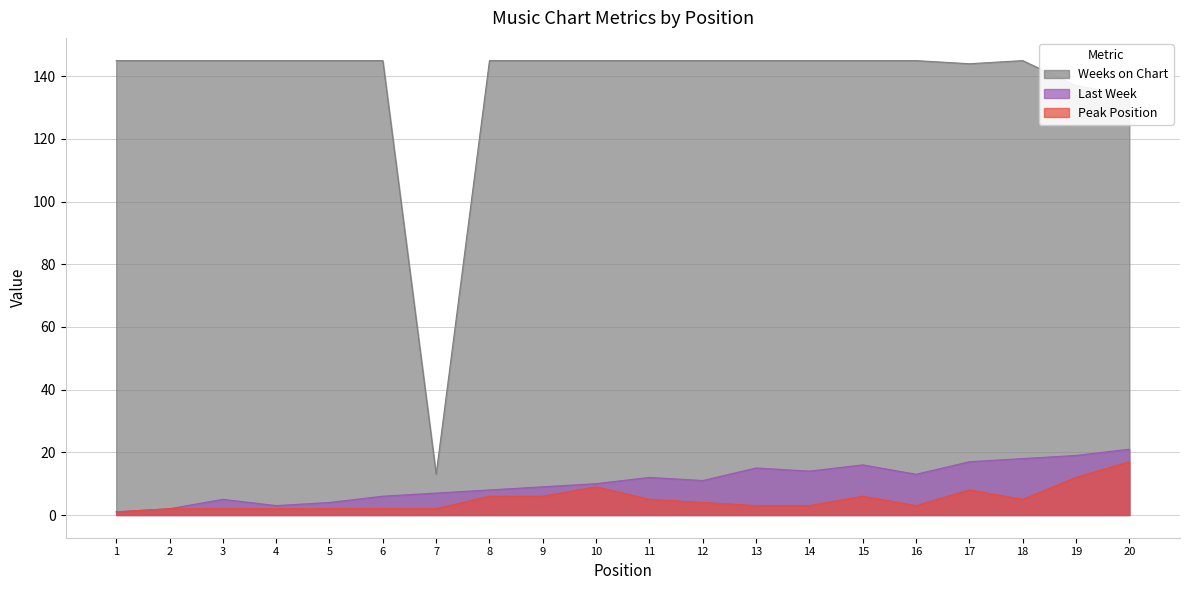

What is the spread (max minus min) of values at 19?

125